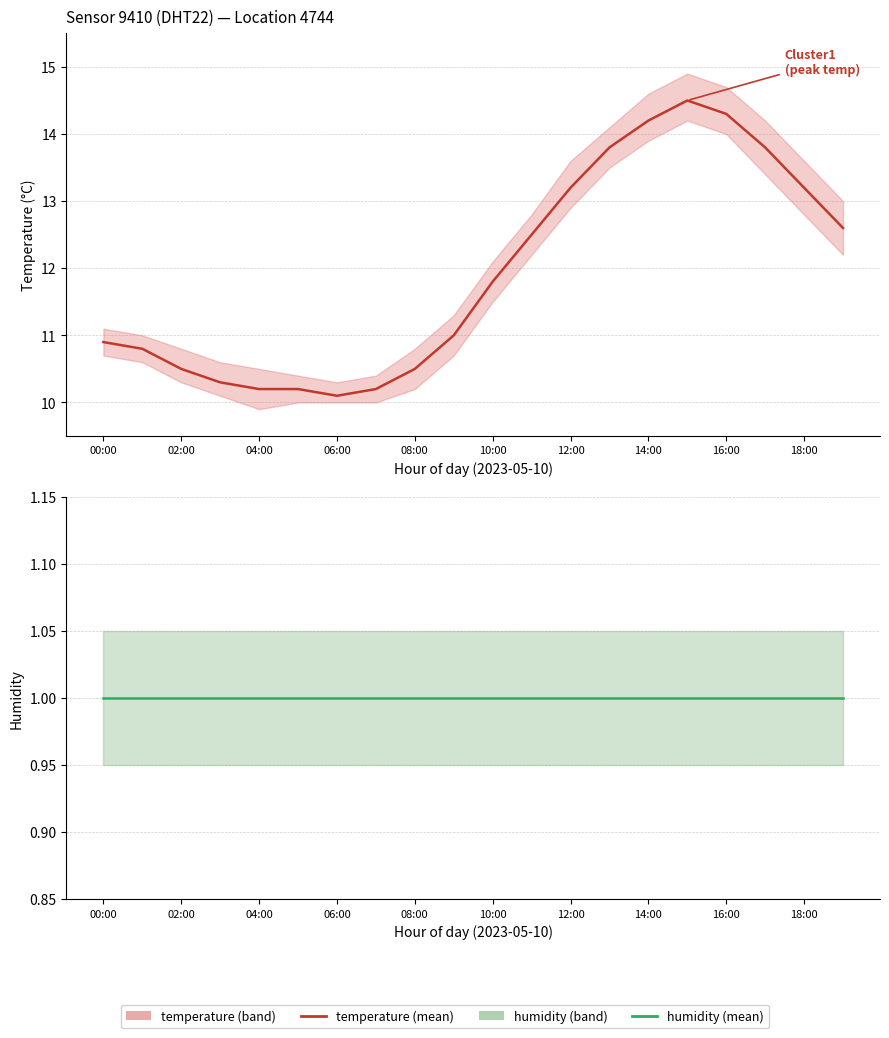

Rank the series by their maximum value, from highest to lowest.

temperature, humidity